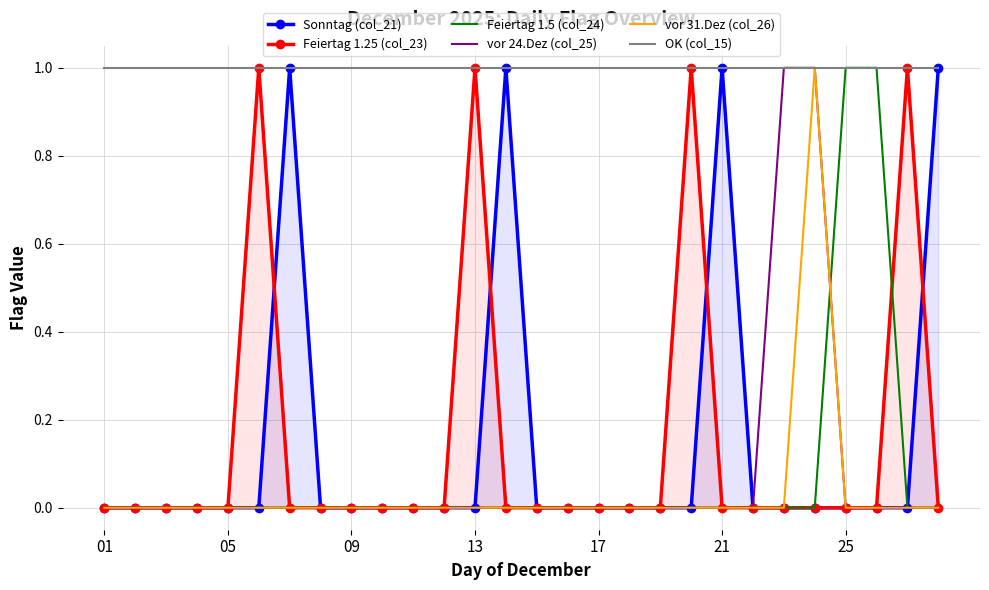

What are all the series names shown in the legend?

Sonntag (col_21), Feiertag 1.25 (col_23), Feiertag 1.5 (col_24), vor 24.Dez (col_25), vor 31.Dez (col_26), OK (col_15)